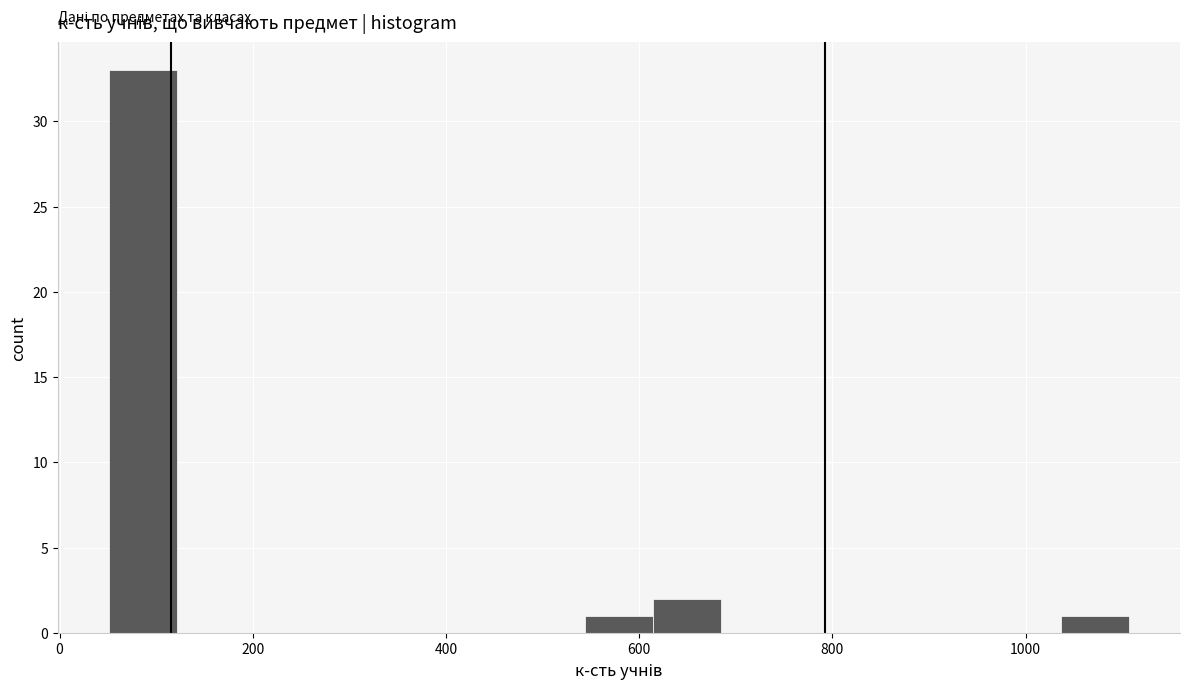

Around what value on the x-axis is the tallest bar? Give the approximate position of its centre, as read against the axis.

80